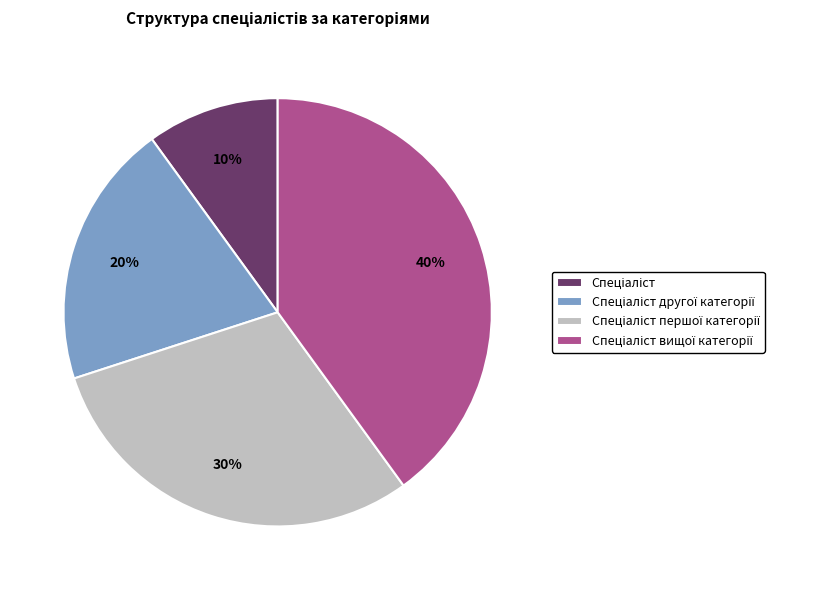

Is there a majority slice in this chart?

No